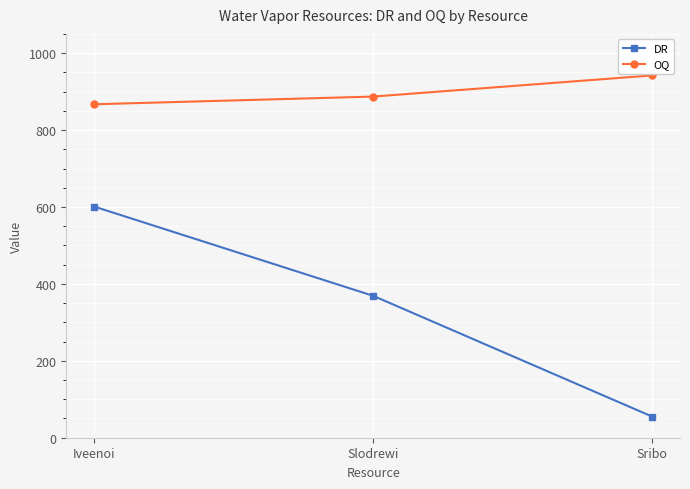

What position from the left is Iveenoi?

1